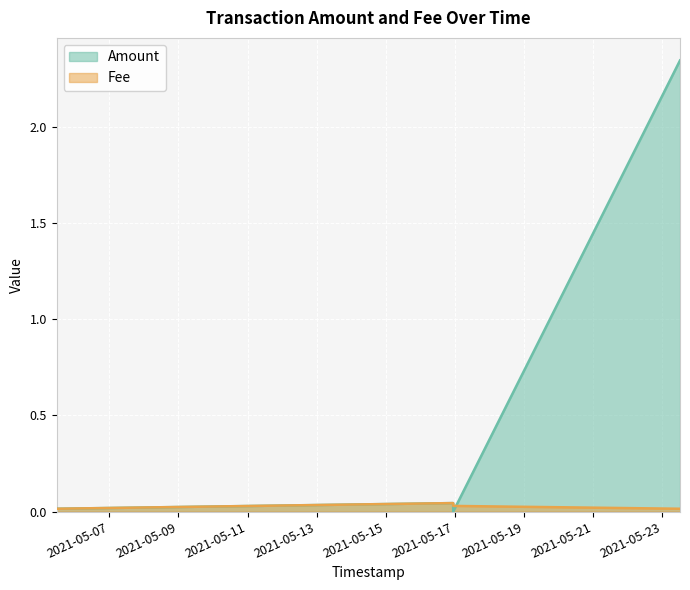

Where do Fee and Amount first cross each other?

2021-05-16 22:54:24 and 2021-05-23 12:27:16